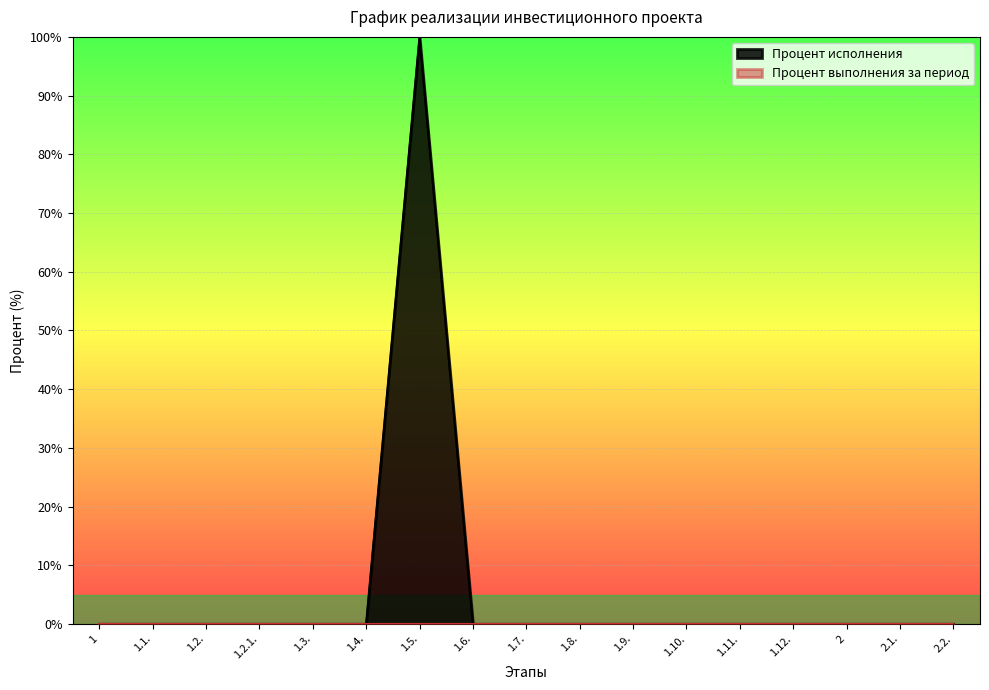

Which label corresponds to the smallest value in the chart?

1